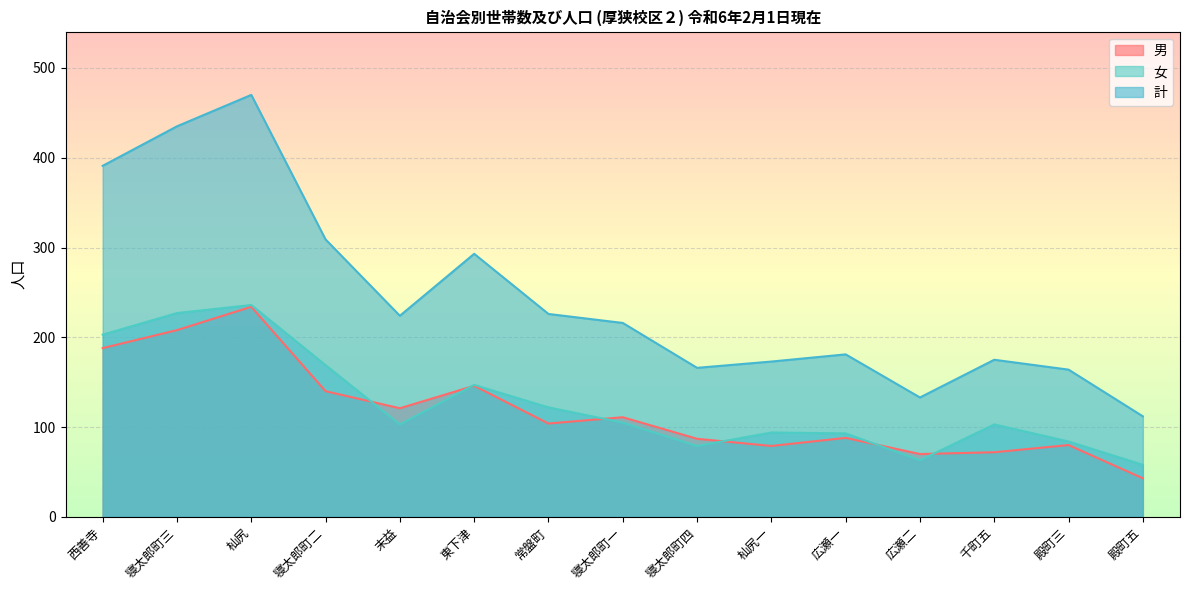

Which series ends up on top after the final intersection of 男 and 女?

女